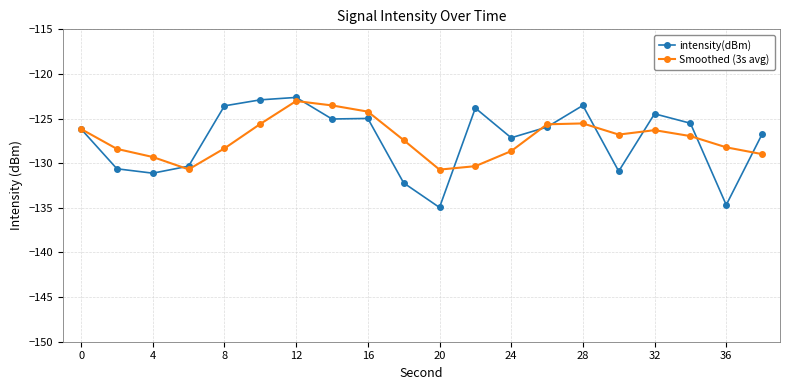

What is the maximum value shown in the chart?

-122.6